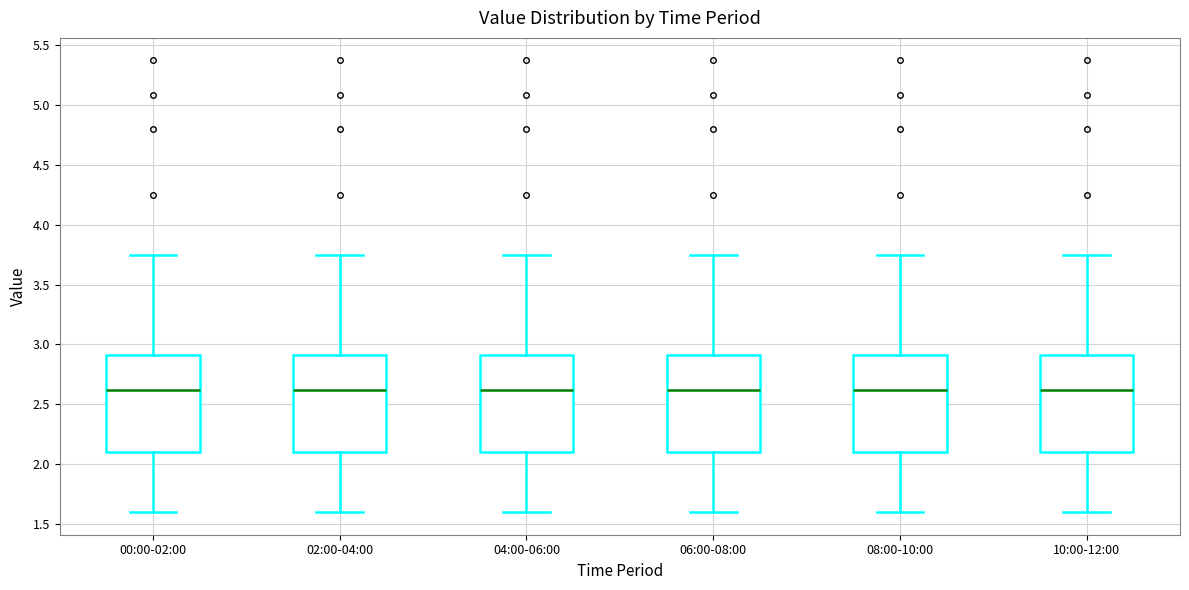

Where does the median line of the box for 08:00-10:00 sit on the y-axis? The values are not printed on the chart, so give them approximately, as read against the axis.

2.60